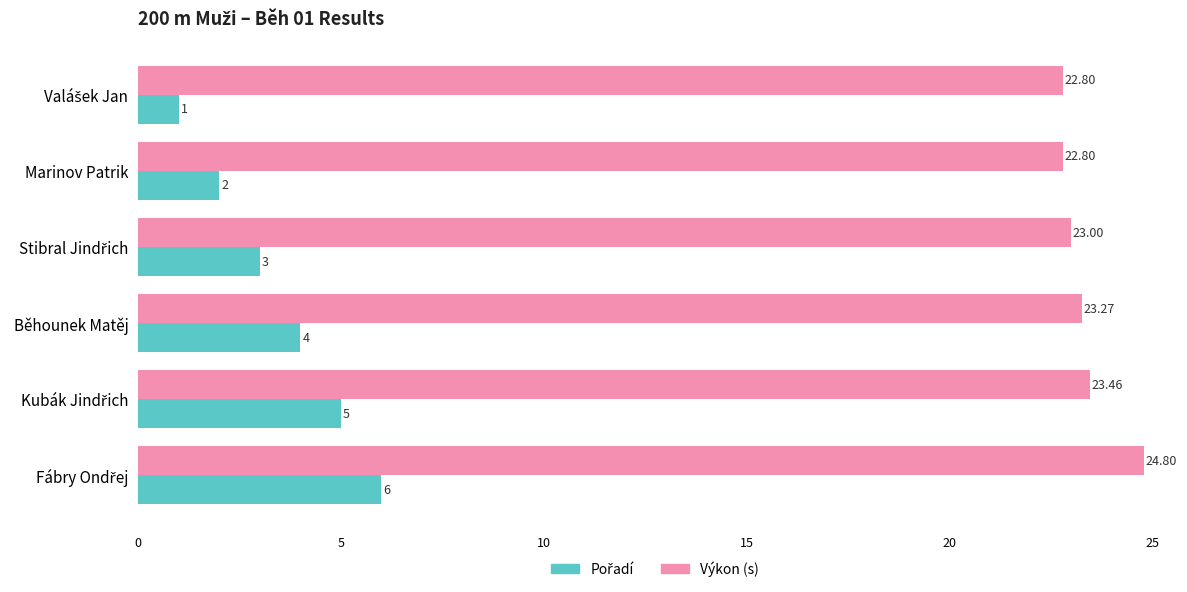

How many distinct data groups are displayed?

2